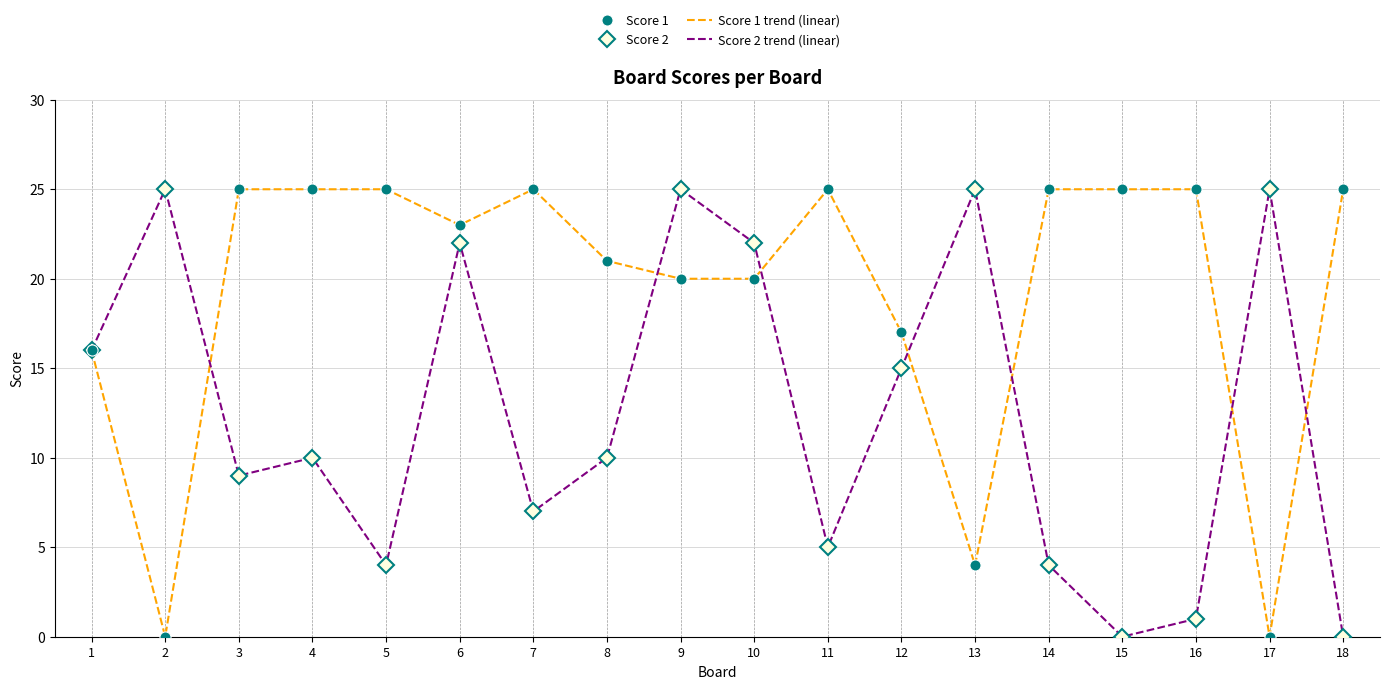

At which category is the sum across all series the highest?

6